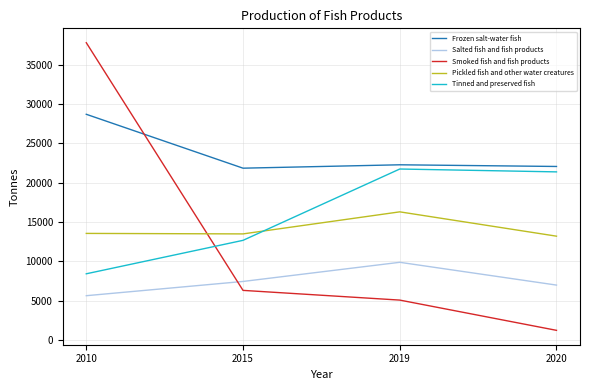

What is the greatest value displayed?

37779